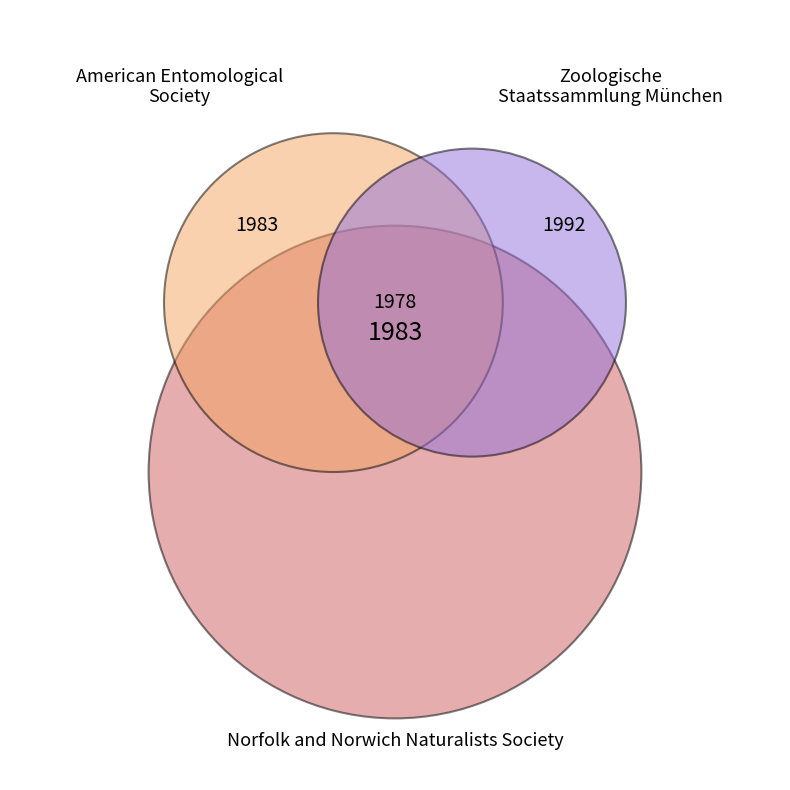

Rank the categories by value from highest to lowest.

Norfolk and Norwich Naturalists Society, American Entomological Society, Zoologische Staatssammlung München